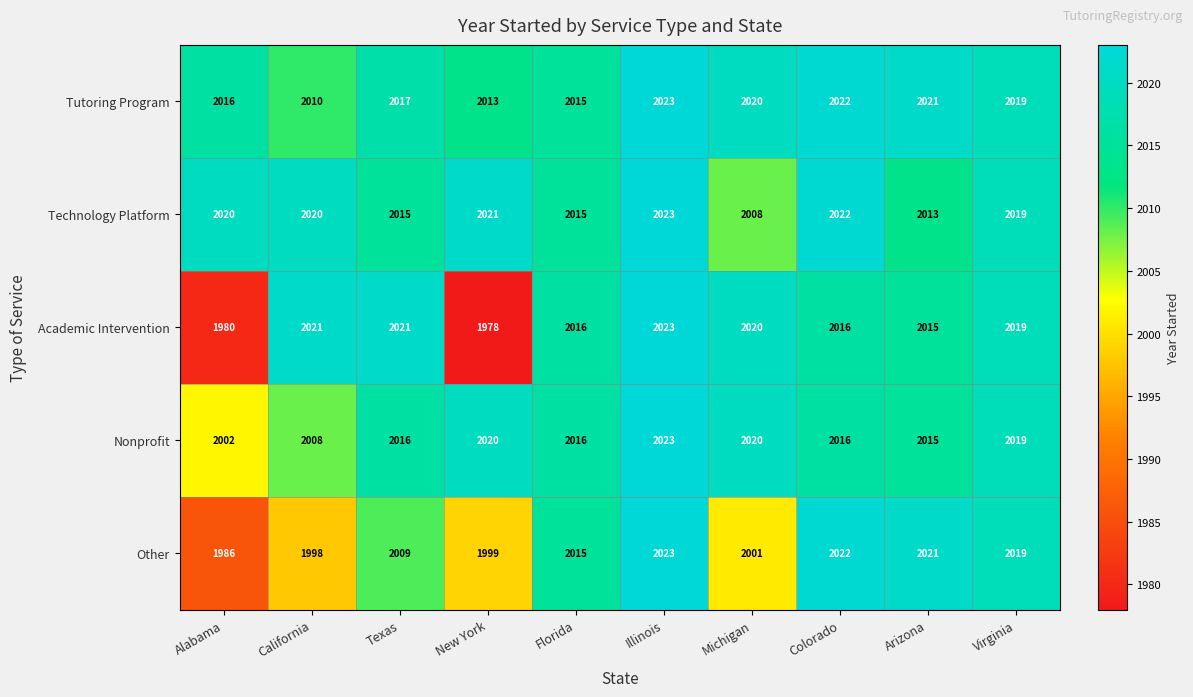

Is it true that Nonprofit equals 2020 at Michigan?

True